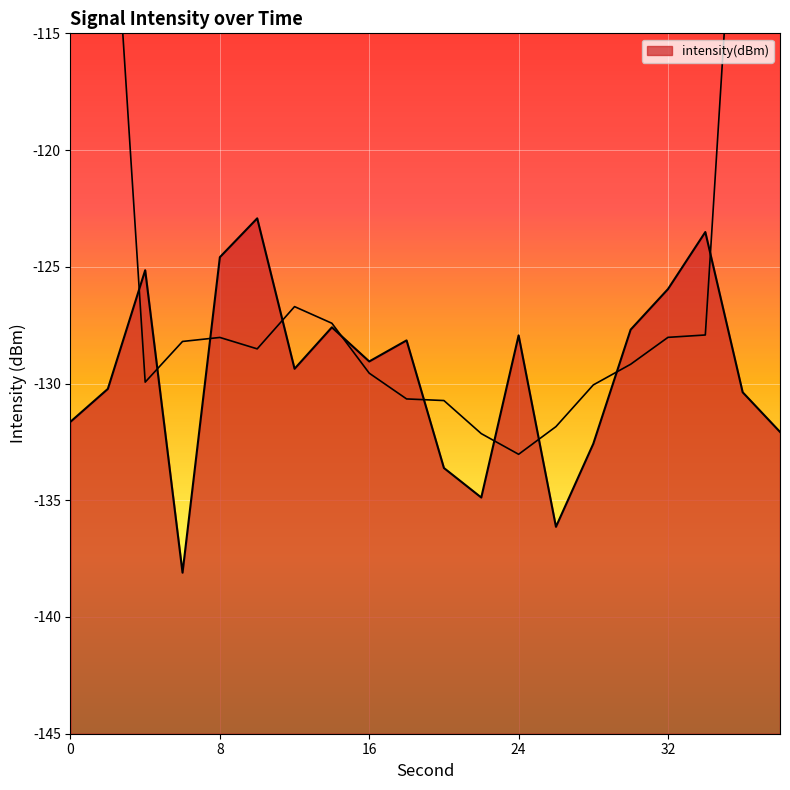

What is the change in value from 24 to 30?

+0.2